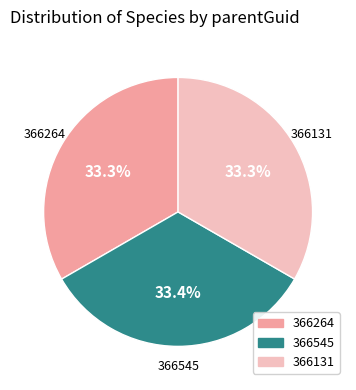

Approximately how many times larger is the value at 366545 compared to 366131?

1.0